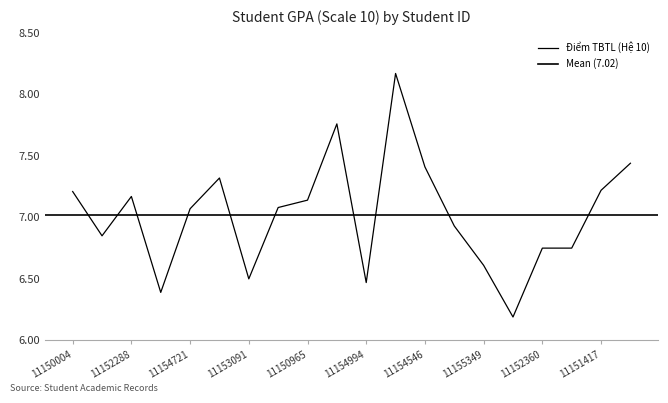

True or false: the data shows 3.8 at 11155373.

False